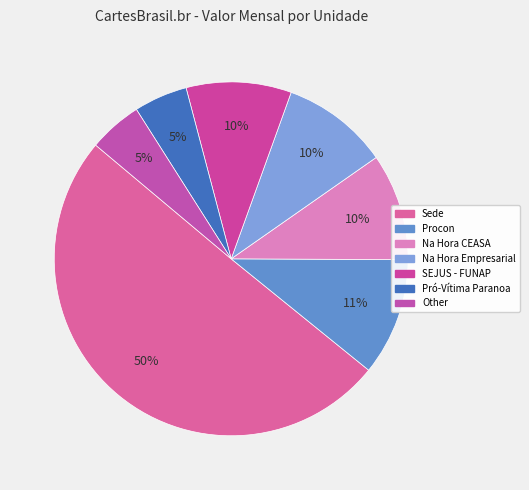

Which slice is the largest?

Sede